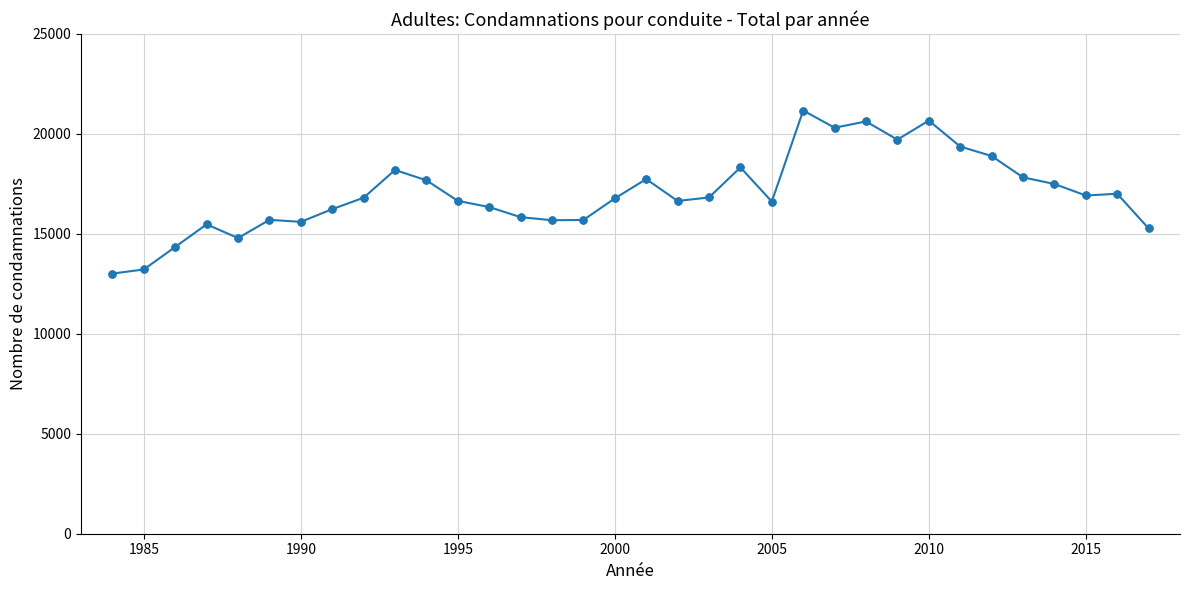

What is the maximum value shown in the chart?

21172